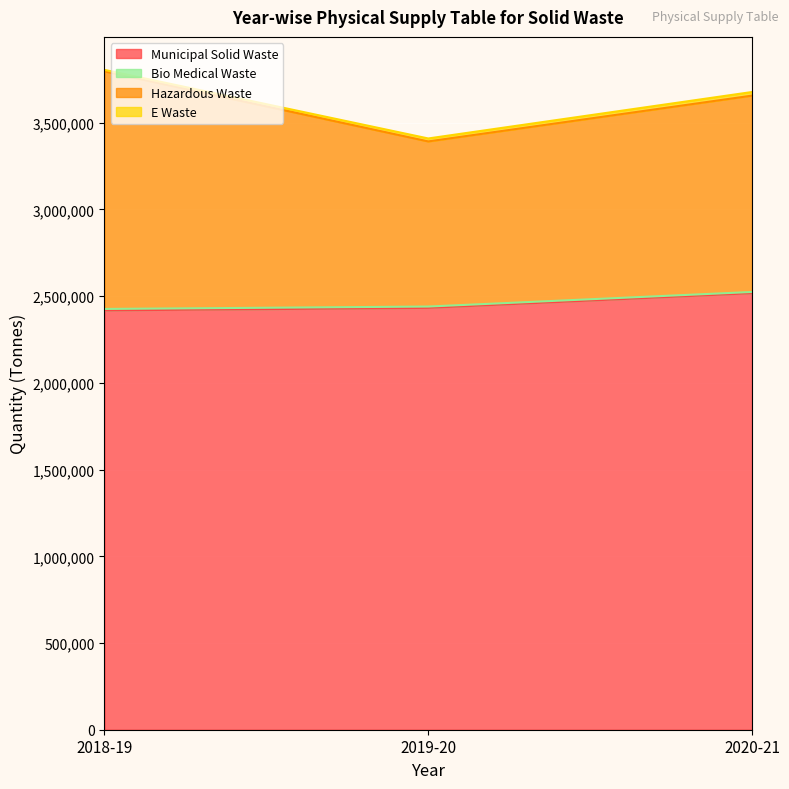

What is the total value across all series at 2018-19?

3805103